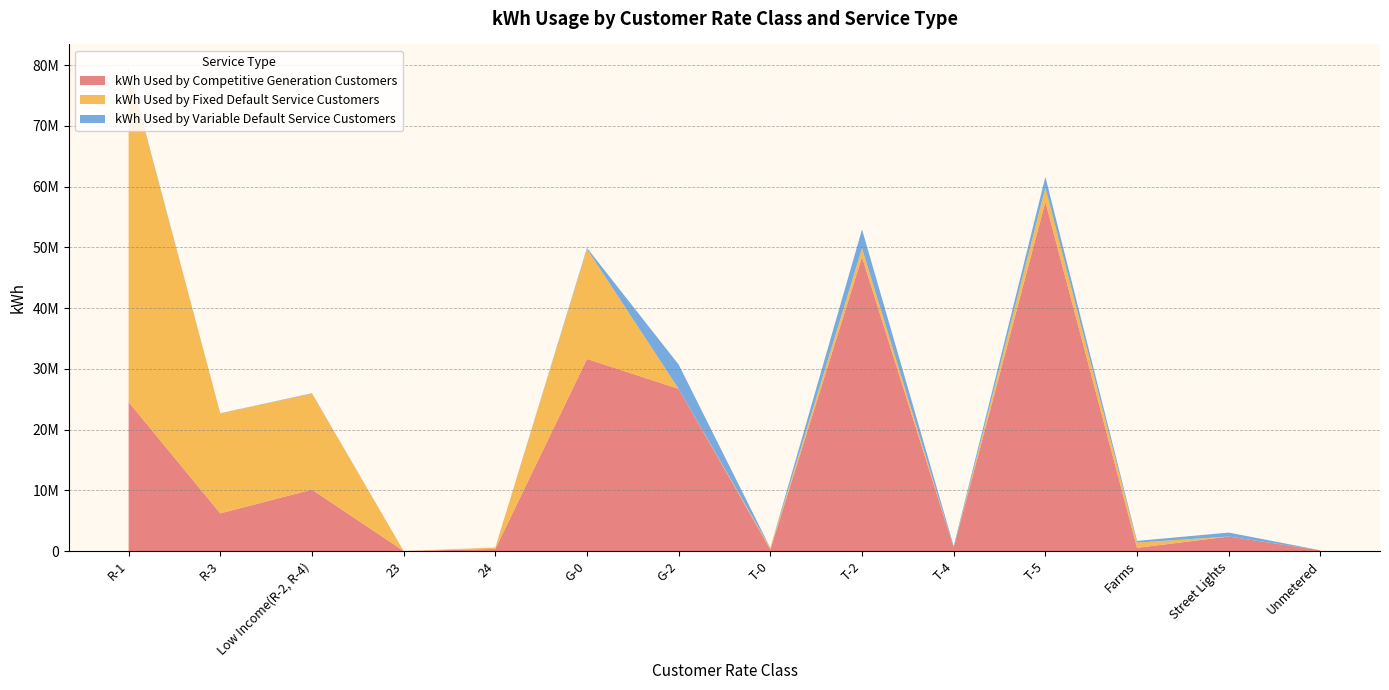

Reading right to left, extract all data points from this chart.

kWh Used by Competitive Generation Customers: 110227.0	2382287.7	522614.8	57481105.0	571767.9	48398724.2	273794.9	26700551.7	31619225.6	333266.0	1286.0	10105437.0	6199188.0	24521083.0
kWh Used by Fixed Default Service Customers: 6322.0	9050.8	860362.0	2358924.0	0.0	1462560.0	236987.0	949.9	18100912.4	237026.0	3545.0	15812117.0	16447665.0	54717776.8
kWh Used by Variable Default Service Customers: 4671.0	646575.6	283763.7	1756800.0	235852.0	3089599.0	0.0	3990850.0	182679.0	0.0	0.0	59059.0	36373.0	193400.0